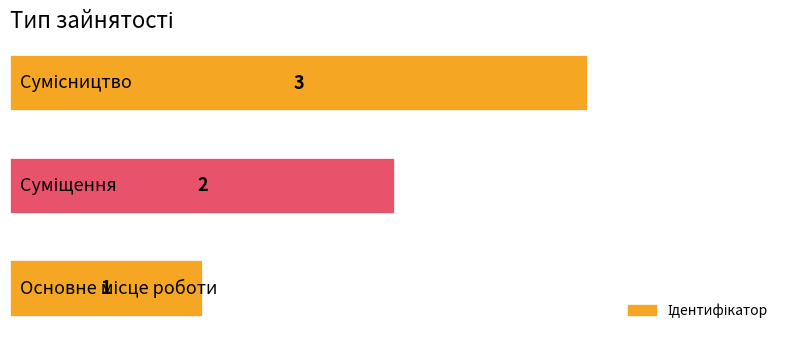

How many values are between 1 and 3?

3